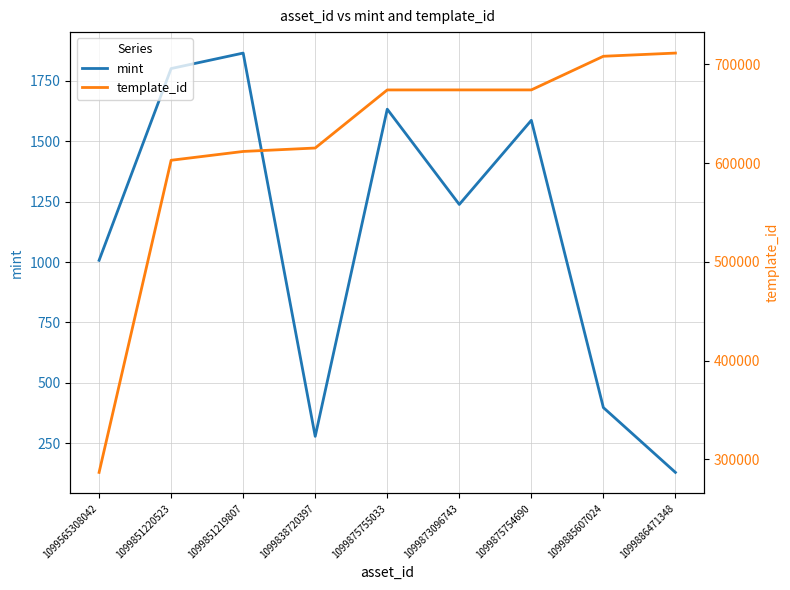

How many data points in mint are above 1238?

4